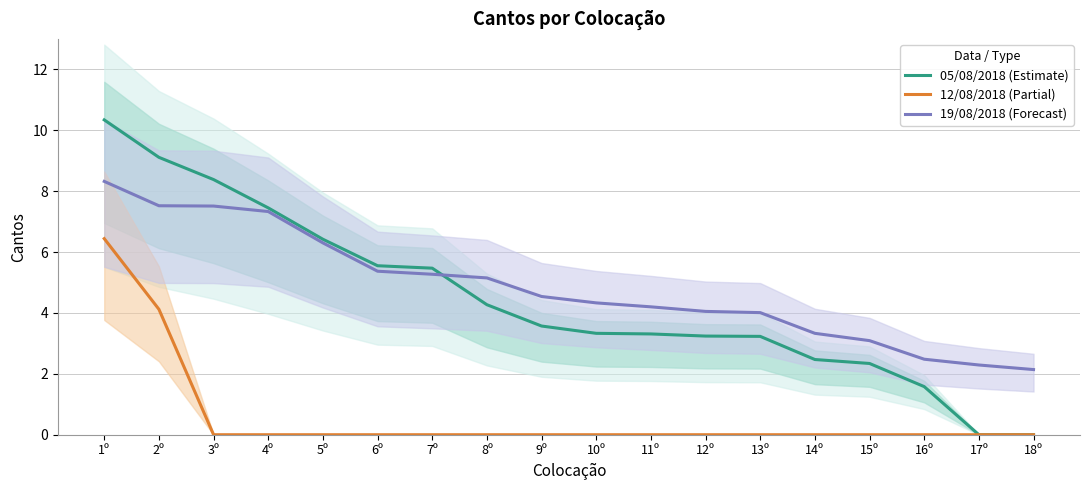

Reading left to right, what are all the values shown in this chart?

05/08/2018 (Estimate): 1º=10.3	2º=9.1	3º=8.4	4º=7.5	5º=6.4	6º=5.5	7º=5.5	8º=4.3	9º=3.6	10º=3.3	11º=3.3	12º=3.2	13º=3.2	14º=2.5	15º=2.3	16º=1.6	17º=0.0	18º=0.0
12/08/2018 (Partial): 1º=6.4	2º=4.1	3º=0.0	4º=0.0	5º=0.0	6º=0.0	7º=0.0	8º=0.0	9º=0.0	10º=0.0	11º=0.0	12º=0.0	13º=0.0	14º=0.0	15º=0.0	16º=0.0	17º=0.0	18º=0.0
19/08/2018 (Forecast): 1º=8.3	2º=7.5	3º=7.5	4º=7.3	5º=6.3	6º=5.4	7º=5.3	8º=5.2	9º=4.5	10º=4.3	11º=4.2	12º=4.0	13º=4.0	14º=3.3	15º=3.1	16º=2.5	17º=2.3	18º=2.1